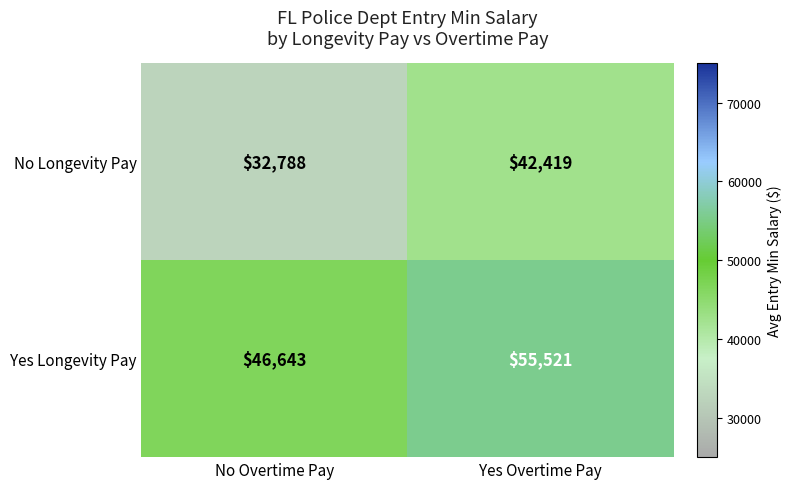

Reading right to left, list all the values displayed in this chart.

No Longevity Pay: 42419	32788
Yes Longevity Pay: 55521	46643